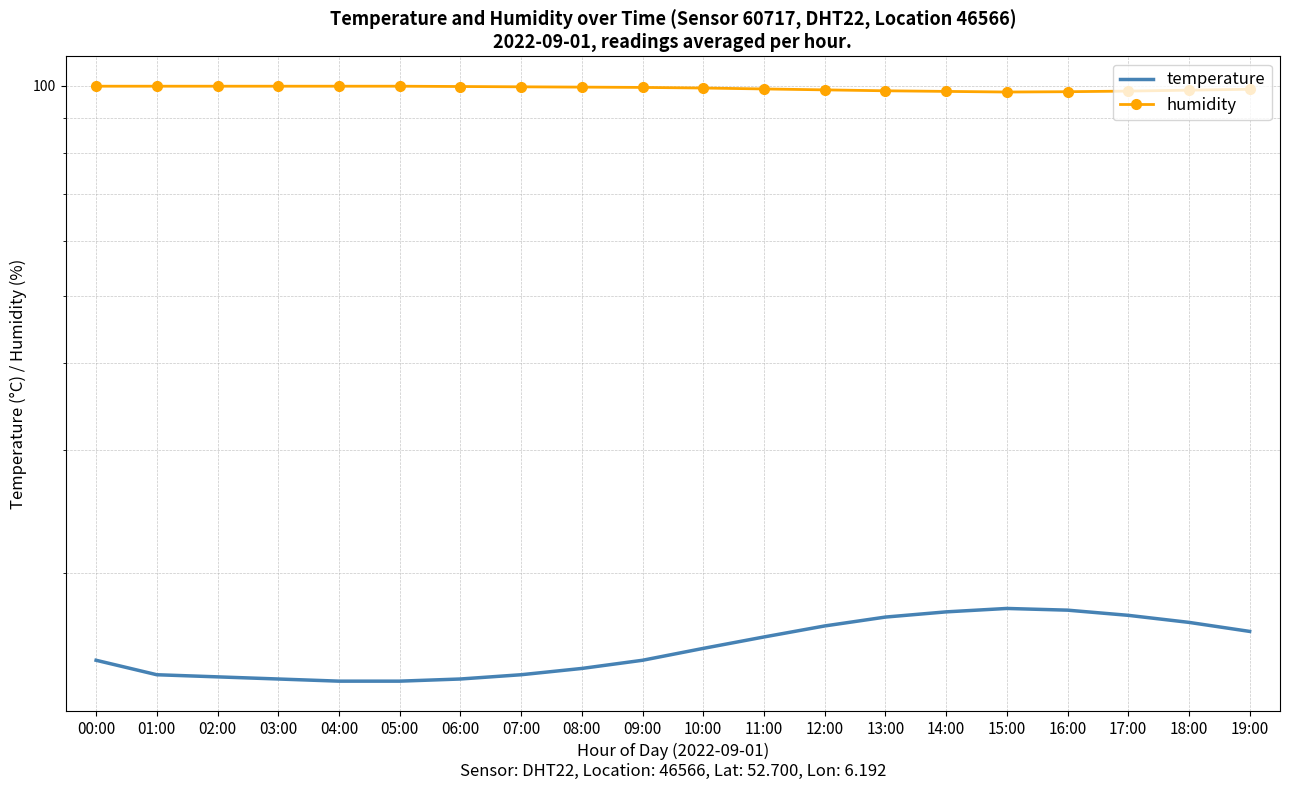

True or false: temperature and humidity intersect in this chart.

False